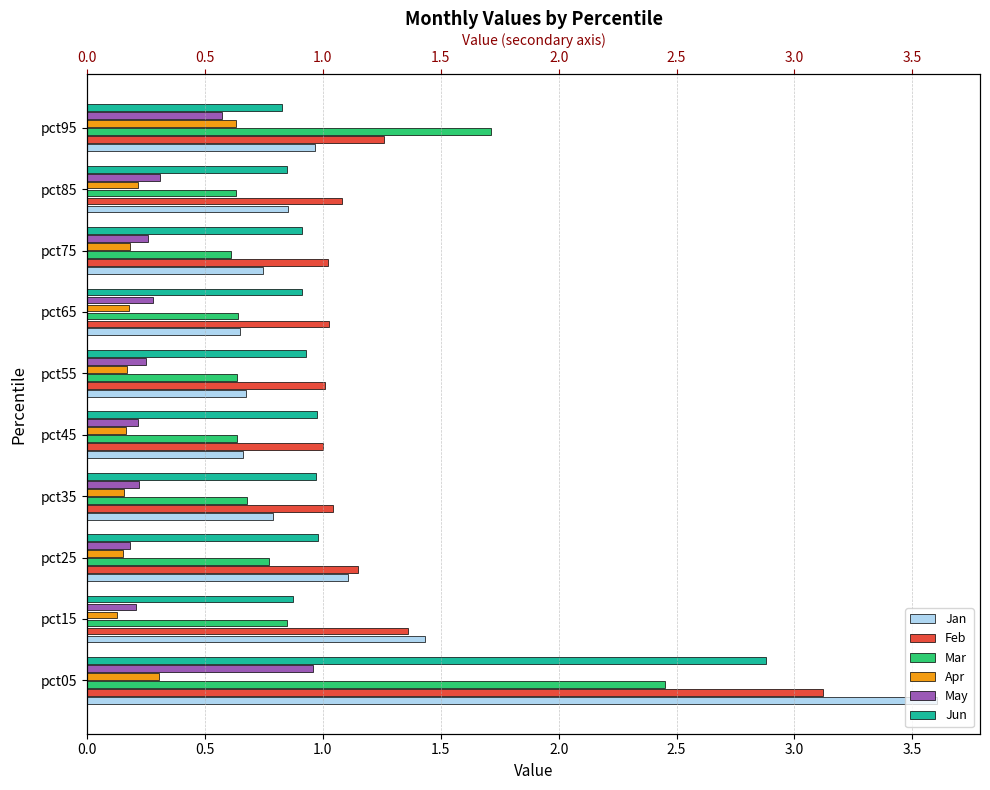

Which series has the largest range (max minus min)?

Jan